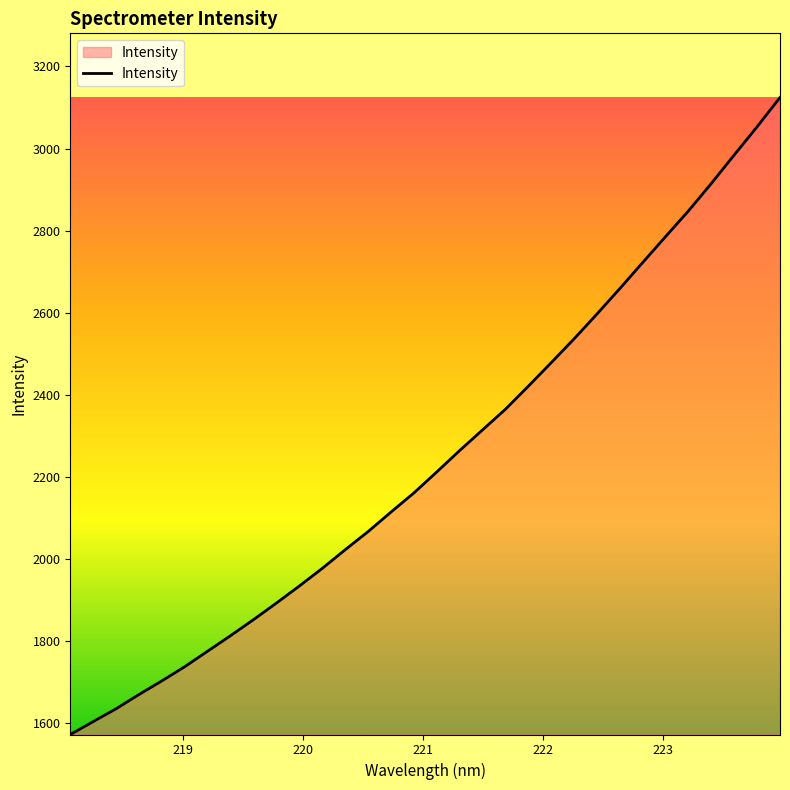

What is the greatest value displayed?

3124.4